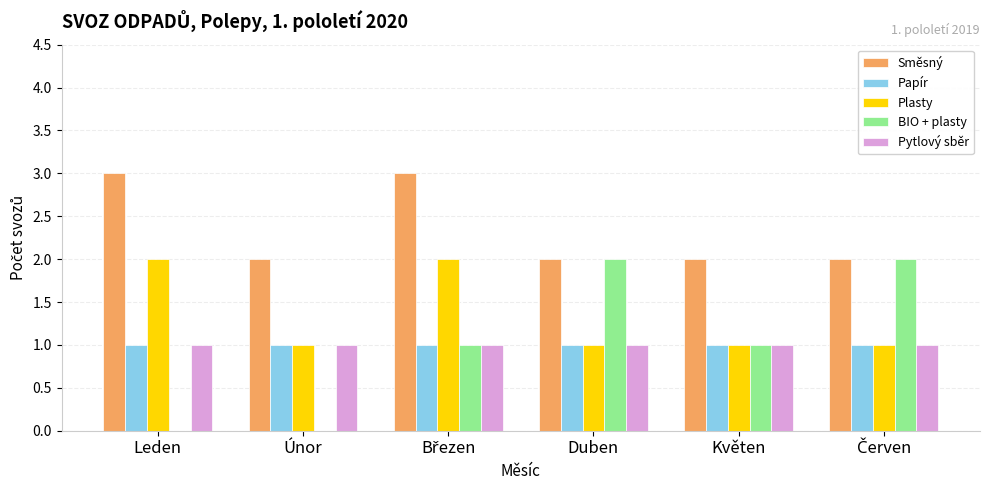

Which series has the largest range (max minus min)?

BIO + plasty